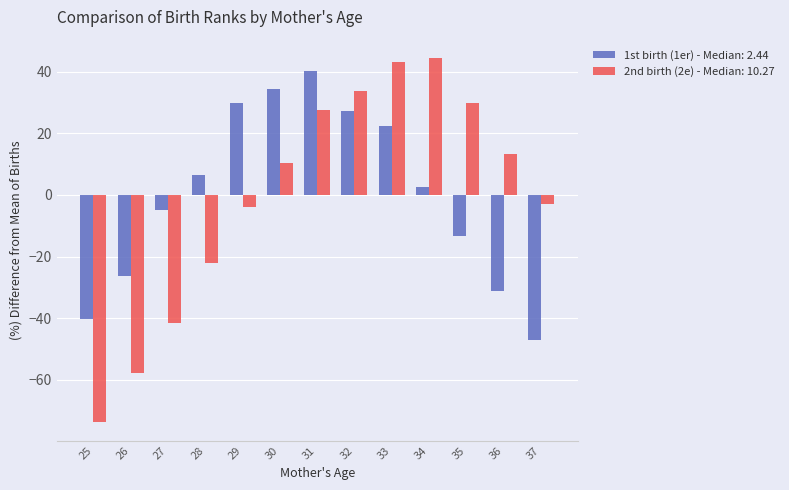

How many bars are there in each group?

2